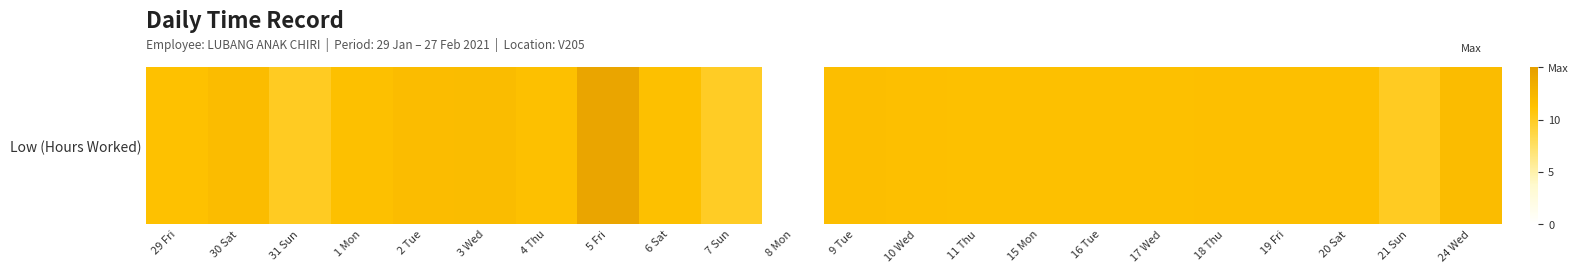

Reading left to right, what are all the values shown in this chart?

29 Fri=11.3	30 Sat=11.8	31 Sun=10.0	1 Mon=11.5	2 Tue=11.8	3 Wed=11.9	4 Thu=11.4	5 Fri=14.3	6 Sat=11.4	7 Sun=9.8	8 Mon=0.0	9 Tue=11.6	10 Wed=11.5	11 Thu=11.5	15 Mon=11.5	16 Tue=11.4	17 Wed=11.4	18 Thu=11.5	19 Fri=11.5	20 Sat=11.5	21 Sun=10.0	24 Wed=11.8